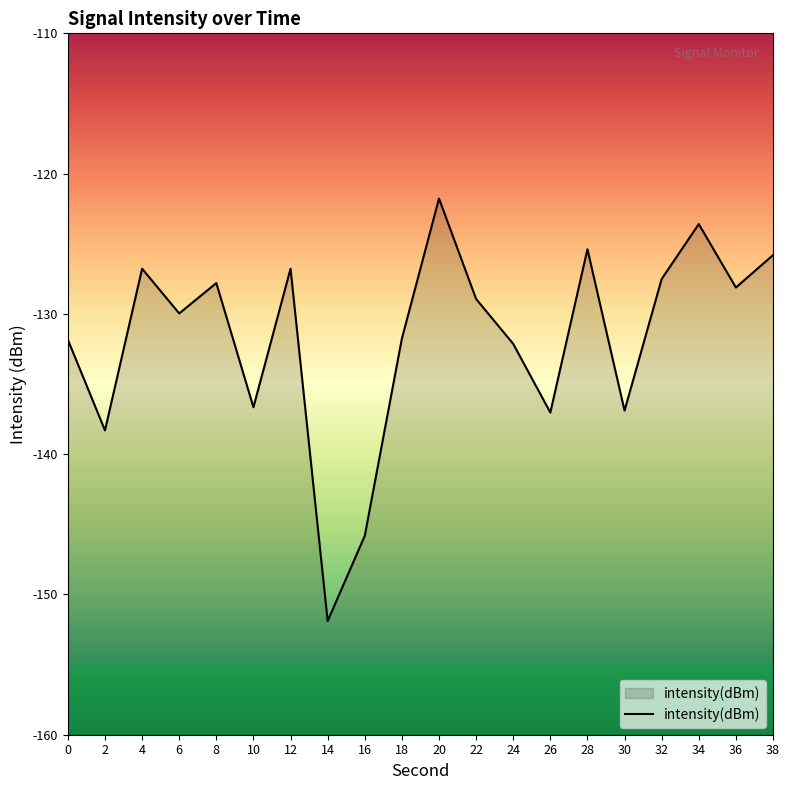

What is the value of the 20th point from the left?

-125.8